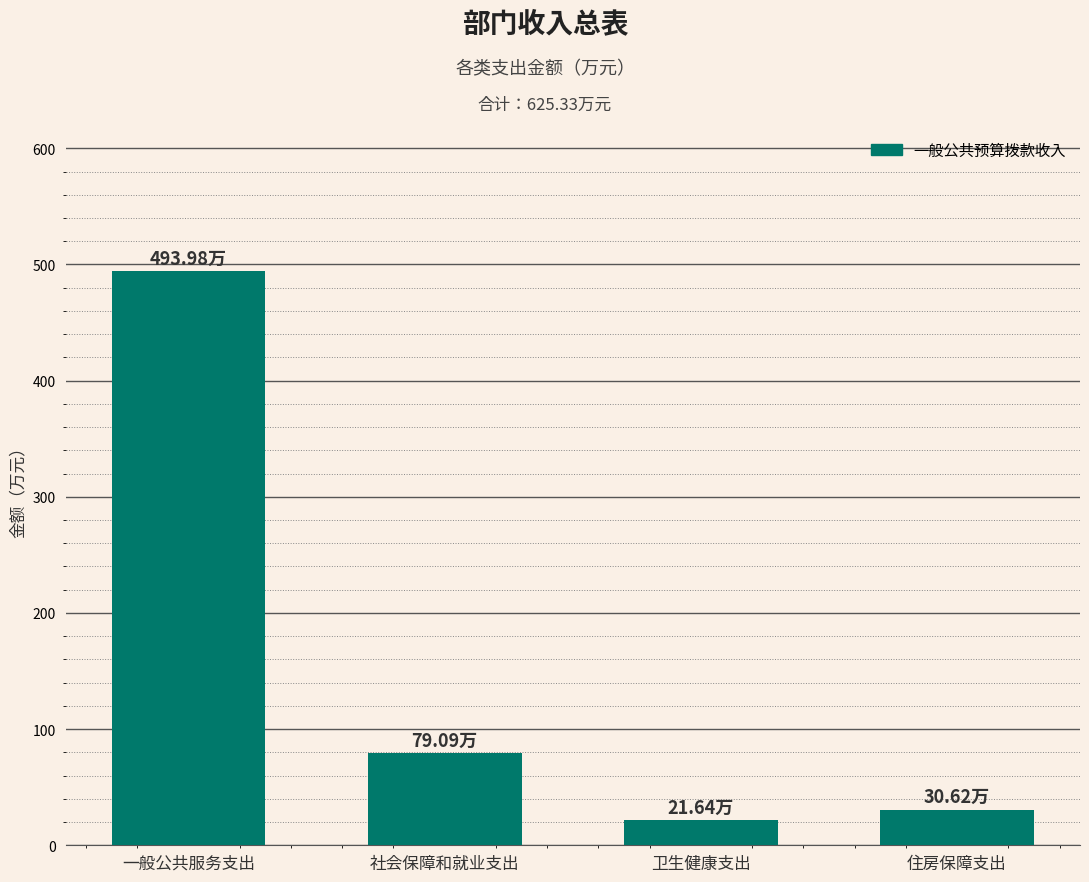

What is the label of the 2nd bar from the left?

社会保障和就业支出